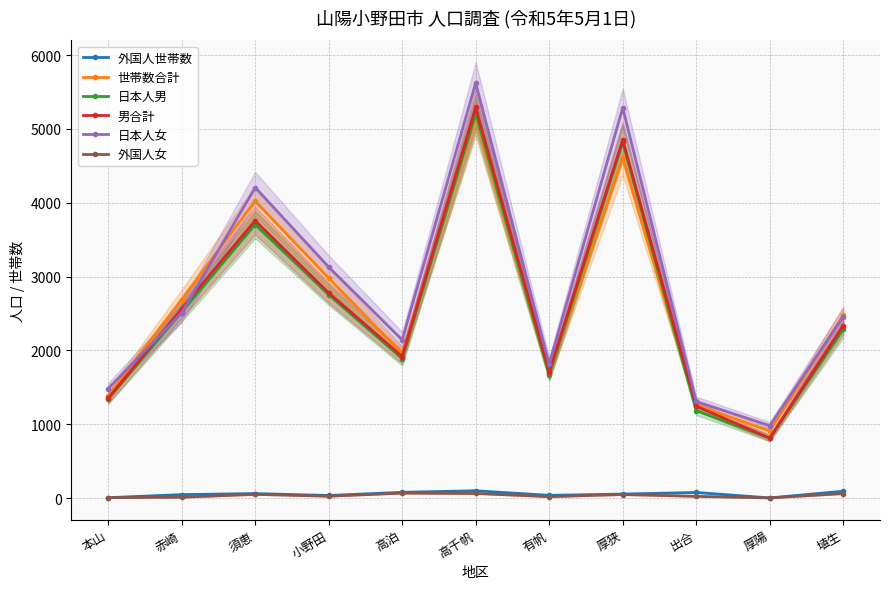

What are all the series names shown in the legend?

外国人世帯数, 世帯数合計, 日本人男, 男合計, 日本人女, 外国人女